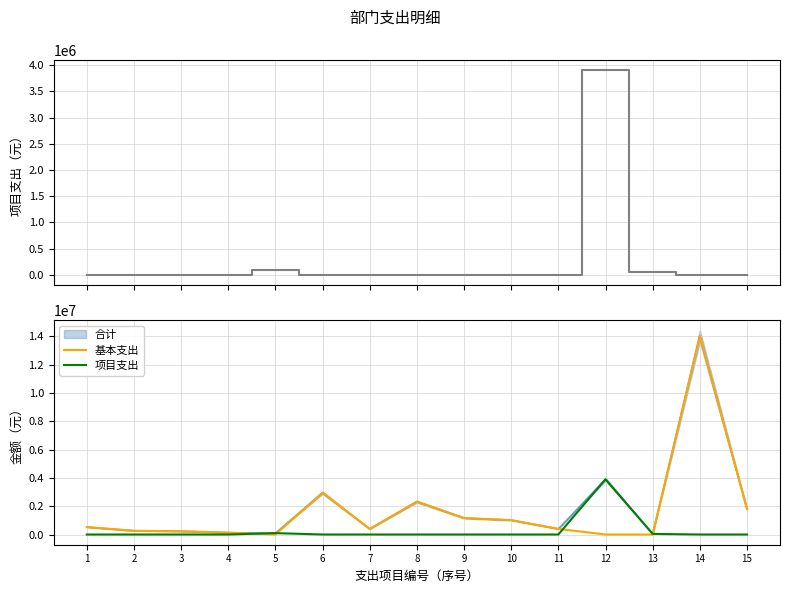

How many data points does each series have?

15